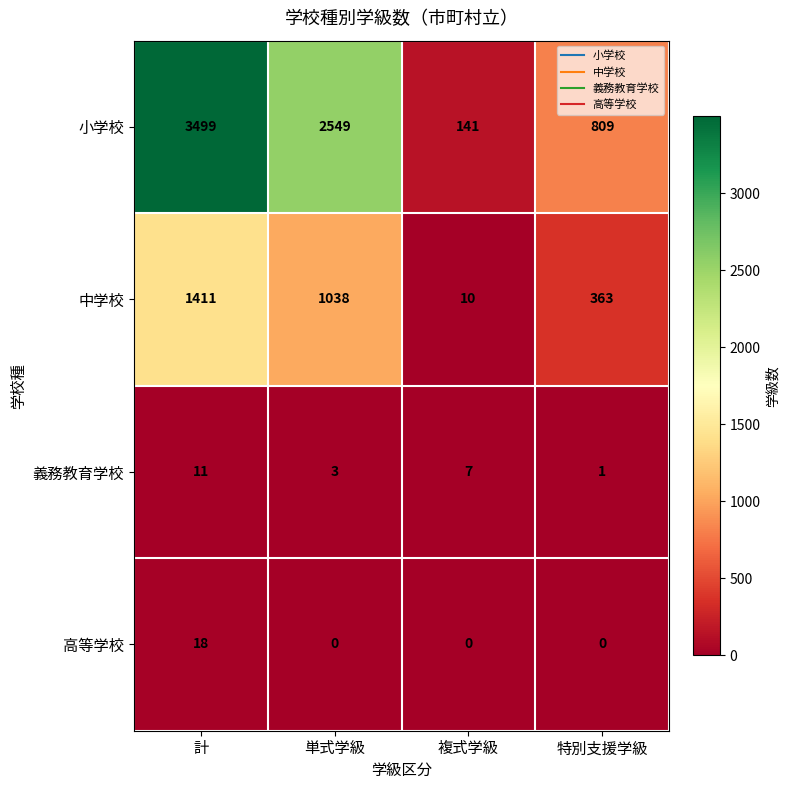

Which series has the widest spread of values?

小学校